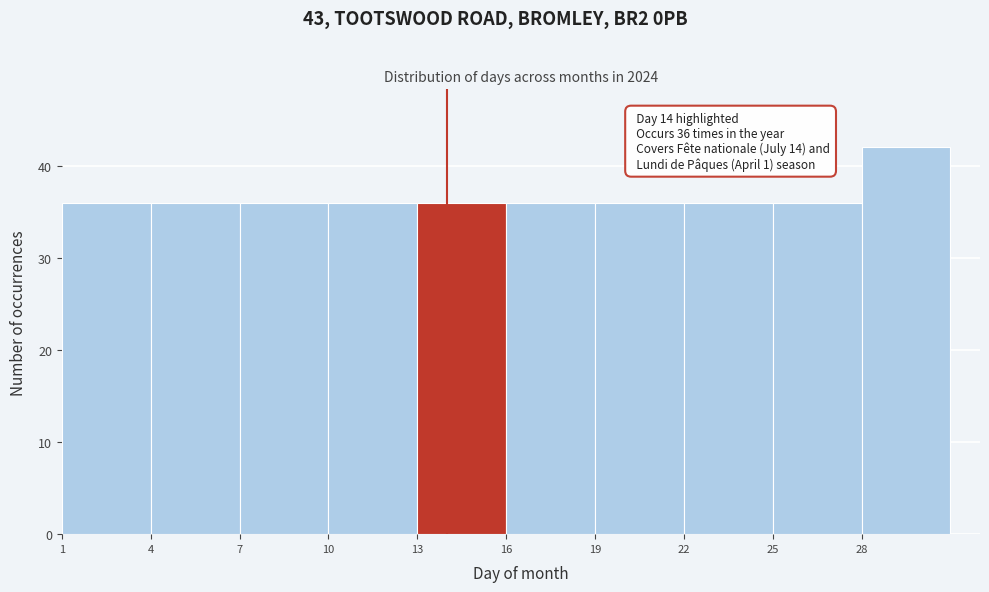

Over which range of the x-axis is the bar tallest?

28 to 31